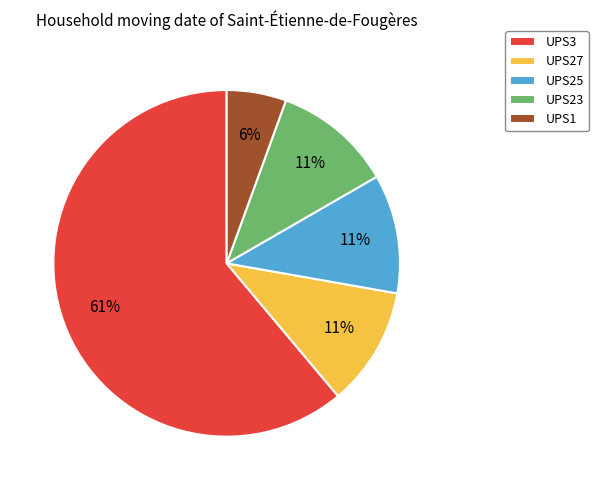

What is the largest slice in the pie chart?

UPS3